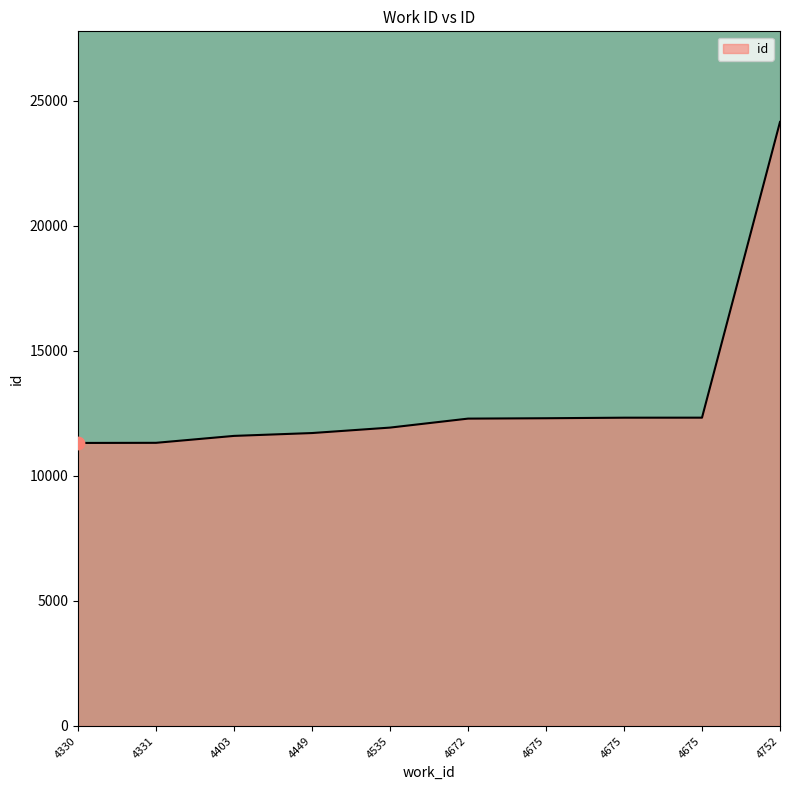

Which has a higher value, 4752 or 4449?

4752